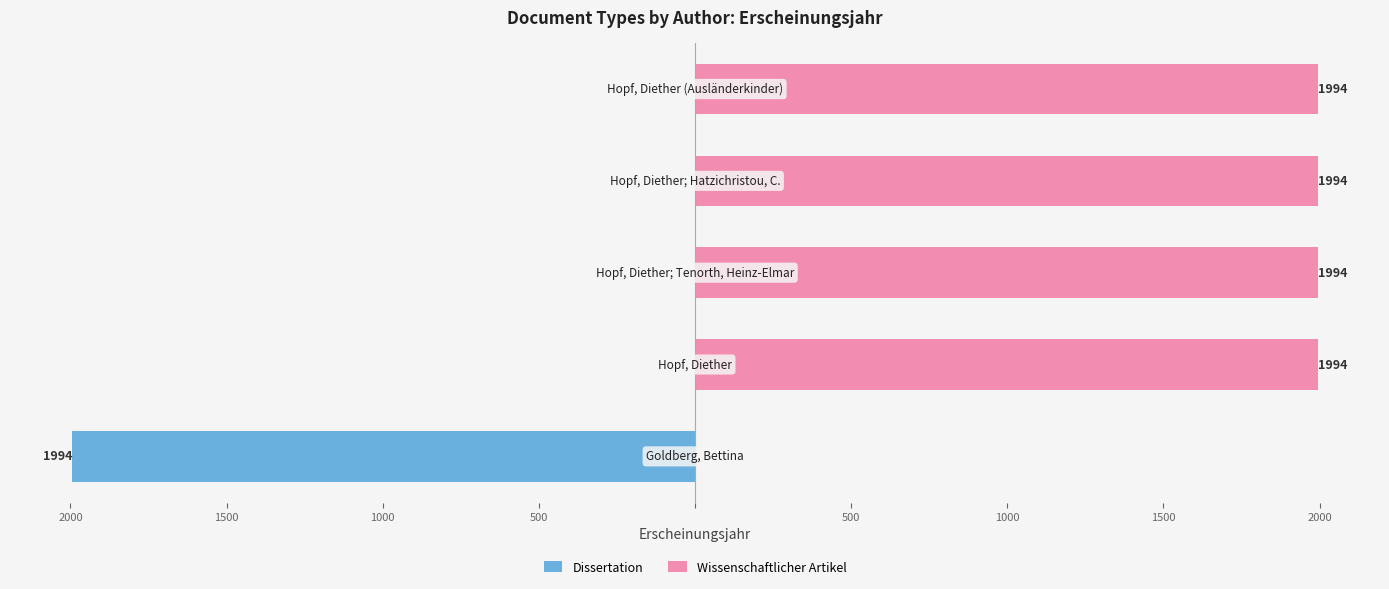

List the series in order of their overall mean, lowest first.

Dissertation, Wissenschaftlicher Artikel